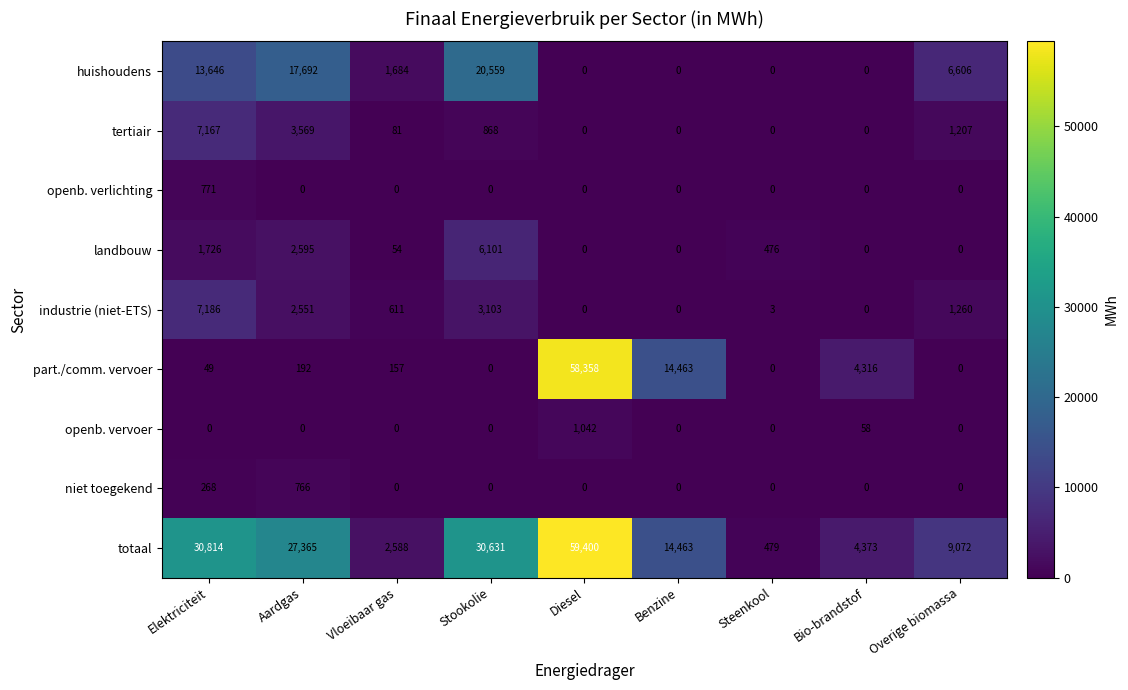

At which category is the sum across all series the highest?

Diesel